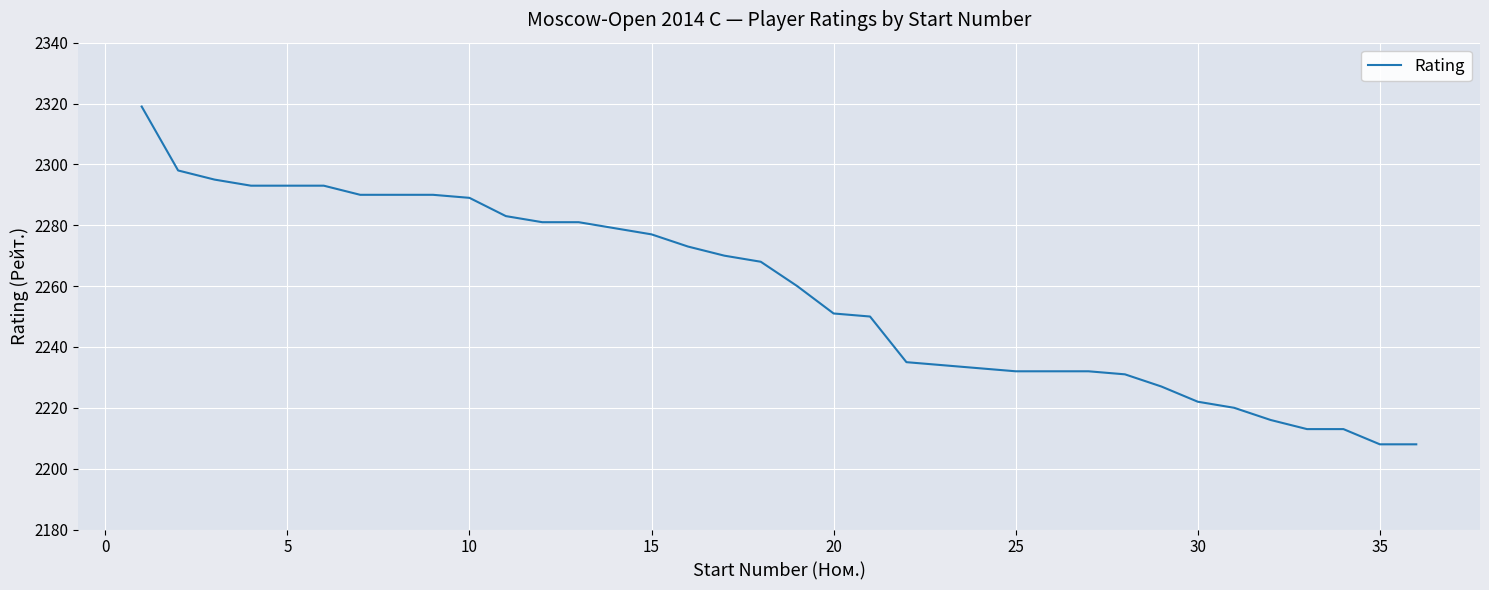

What is the minimum value shown in the chart?

2208